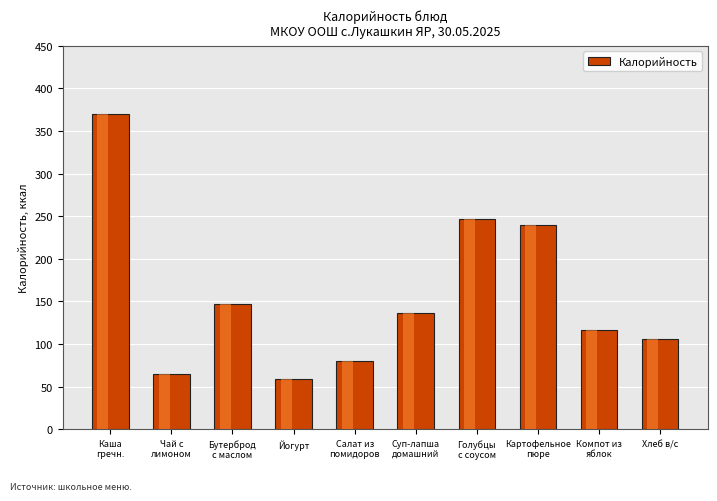

Are the bars grouped side by side (vs. stacked)?

No